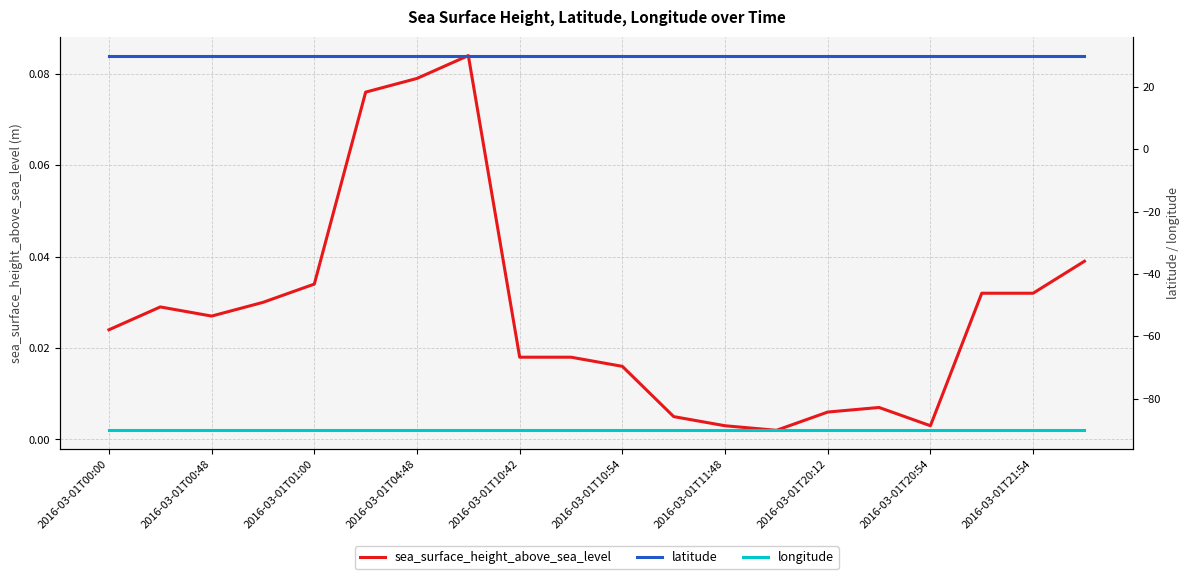

What is the highest value of the sea_surface_height_above_sea_level series?

0.1